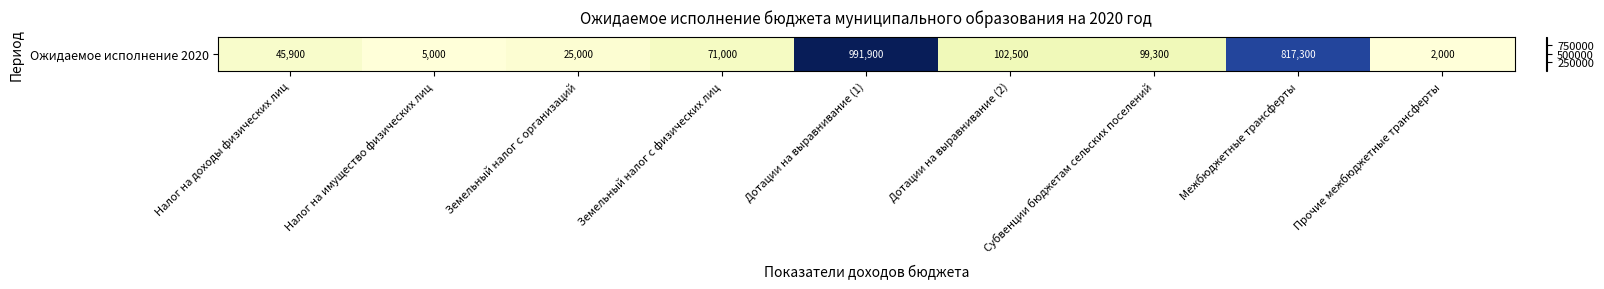

At which label is the value closest to 496950?

Межбюджетные трансферты